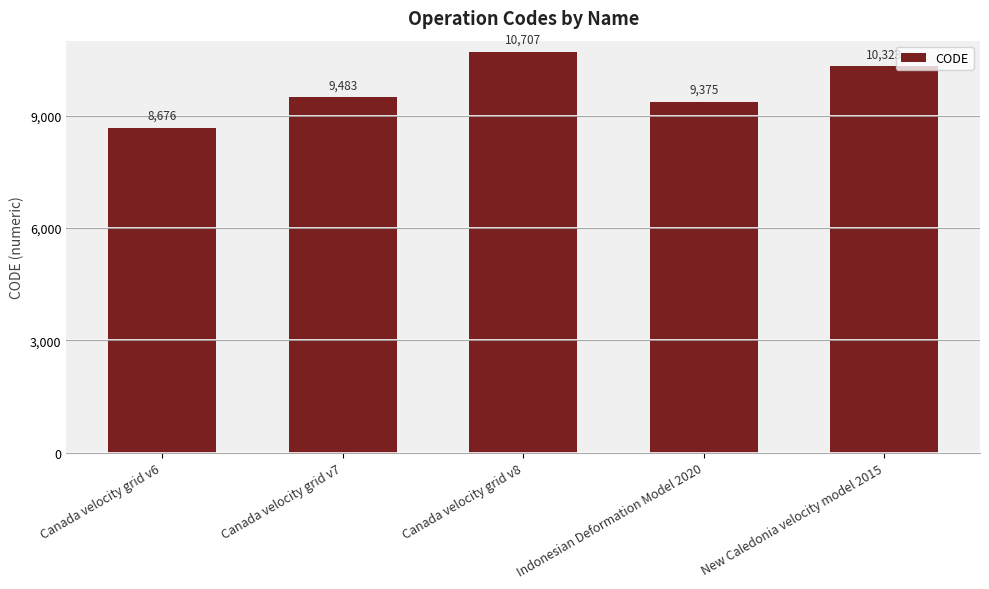

Are the bars grouped side by side (vs. stacked)?

No